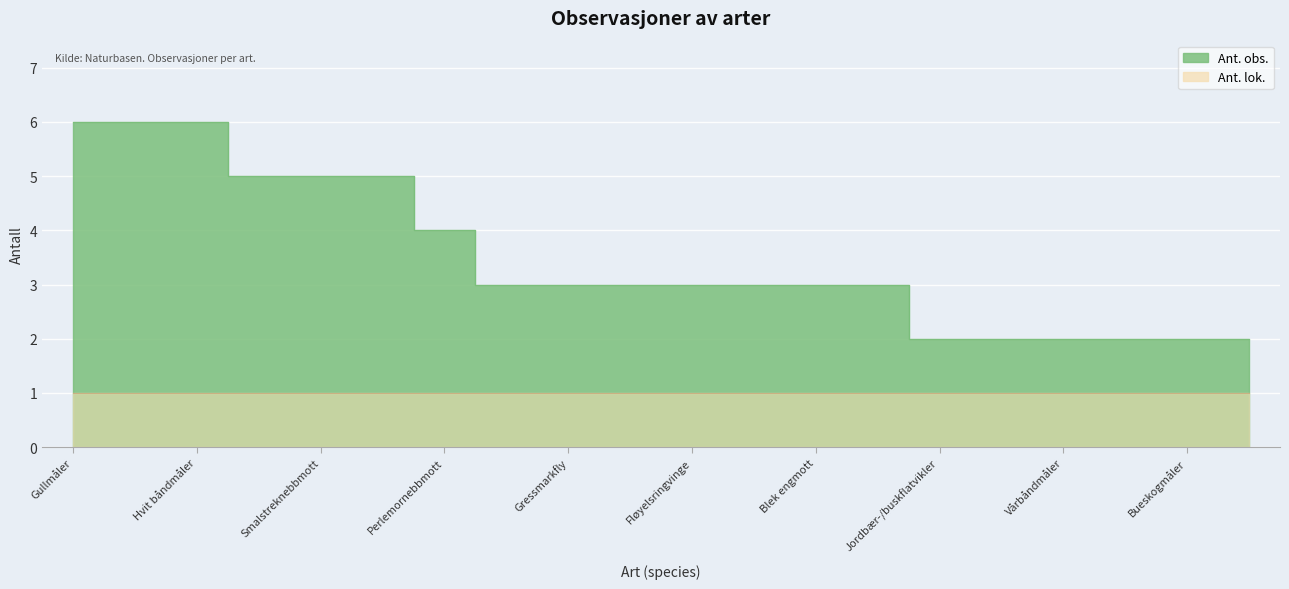

Rank the categories by value from lowest to highest.

Jordbær-/buskflatvikler, Neslenebbfly, Vårbåndmåler, Hagebåndfly, Bueskogmåler, Bølgemåler, Flekkskogmåler, Gressmarkfly, Blåbærmåler, Fløyelsringvinge, Linjelundmåler, Blek engmott, Tveskjeggveronikafjærmøll, Perlemornebbmott, Blek nebbmott, Smalstreknebbmott, Brun bakkemåler, Gullmåler, Vinkelskogmåler, Hvit båndmåler